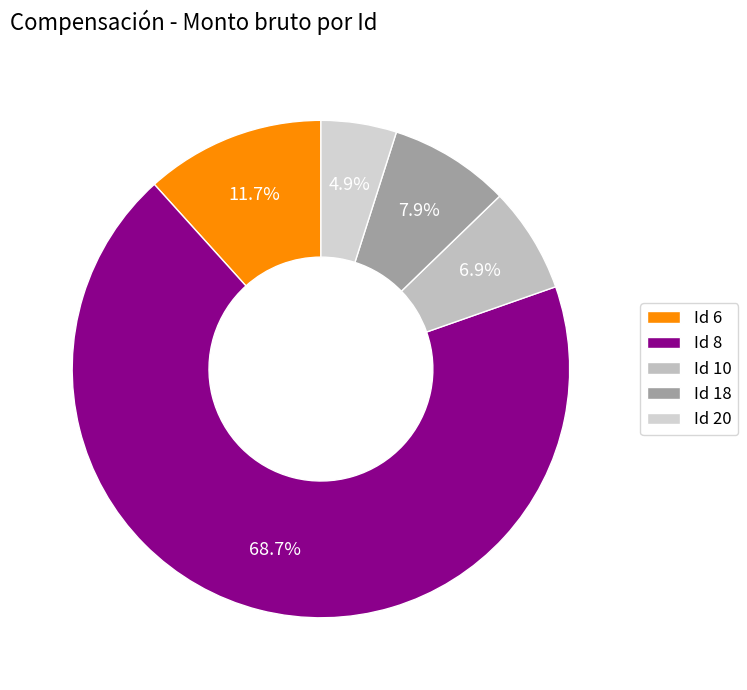

To the nearest percent, what percentage of the pie is Id 18?

8%